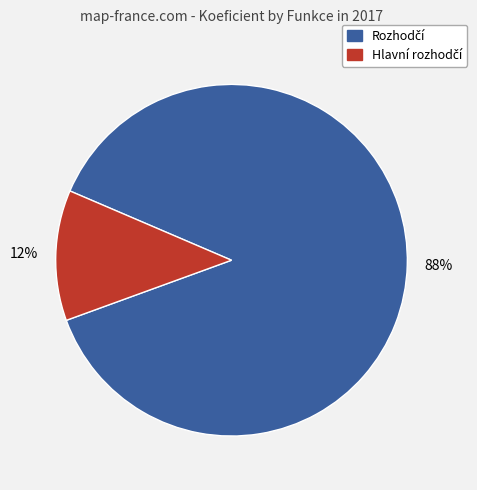

Count the number of slices in the pie.

2